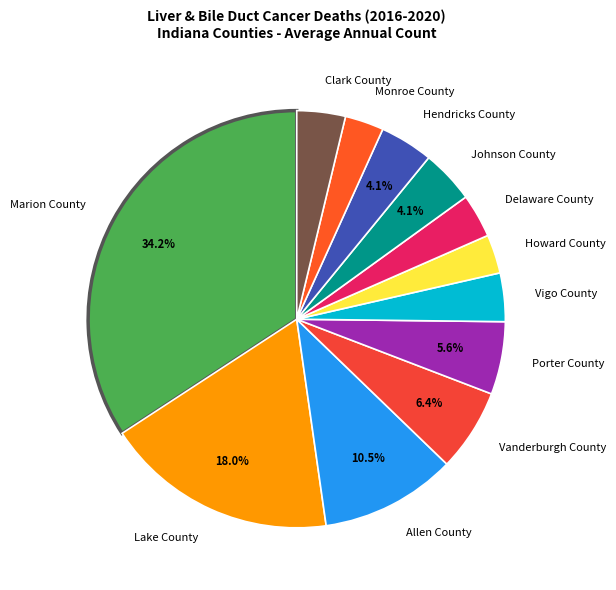

Count the number of slices in the pie.

12